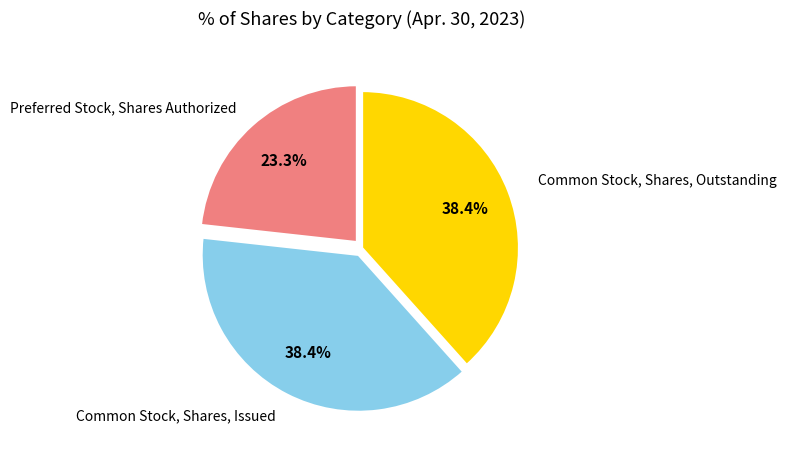

The Common Stock, Shares, Issued slice represents 46% of the pie. True or false?

False